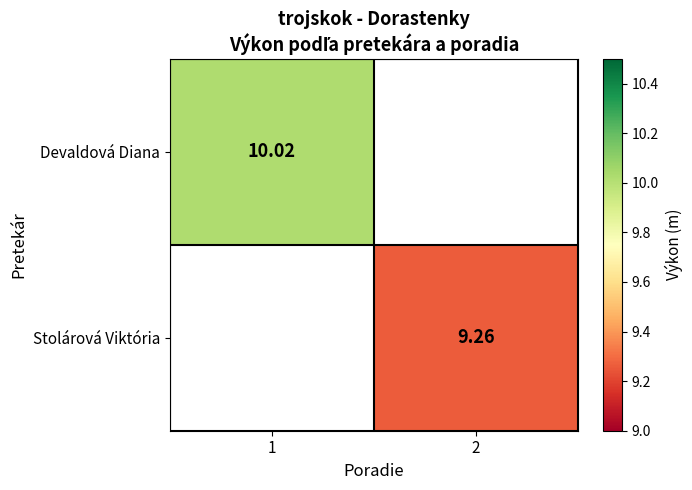

Is the value of Stolárová Viktória at 2 greater than the value of Devaldová Diana at 1?

No